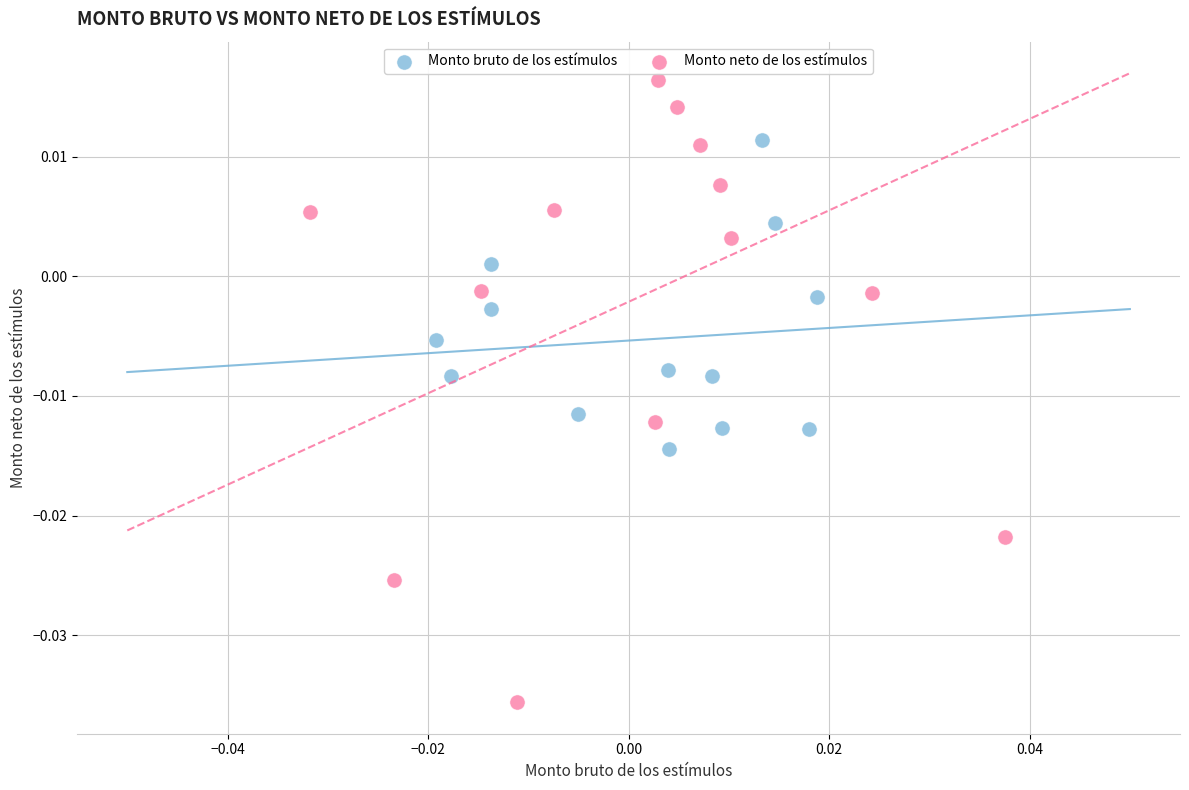

Which series reaches the minimum Y coordinate?

Monto neto de los estímulos